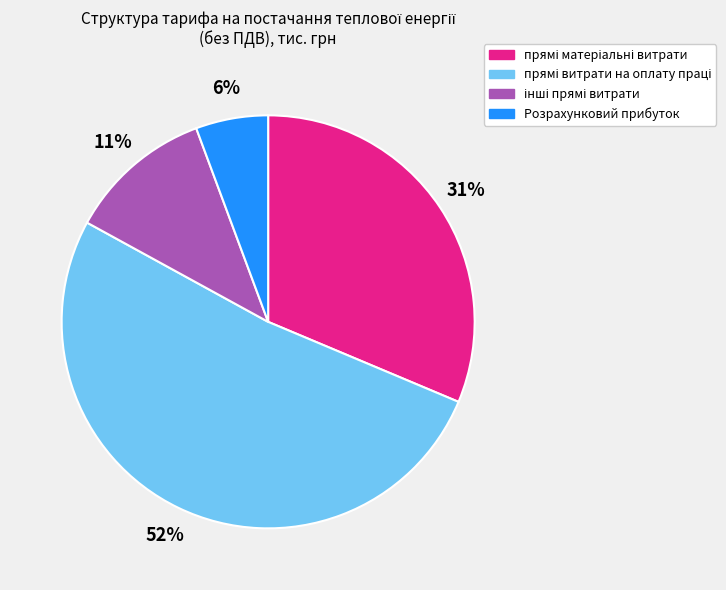

Is there any slice that represents more than half of the pie?

Yes